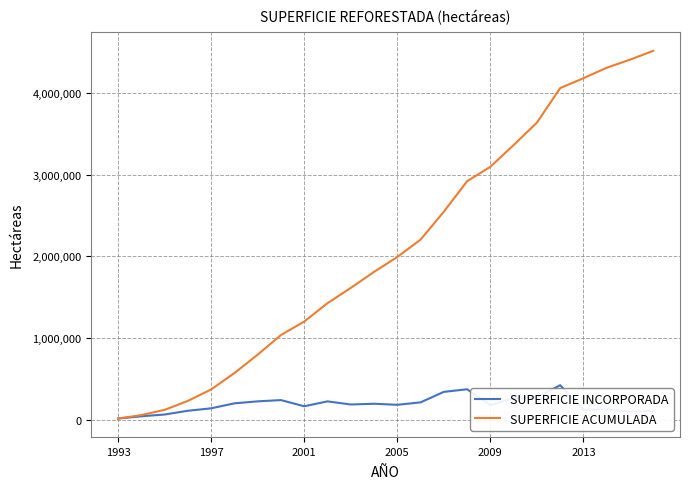

Rank the series by their average value, from lowest to highest.

SUPERFICIE INCORPORADA, SUPERFICIE ACUMULADA